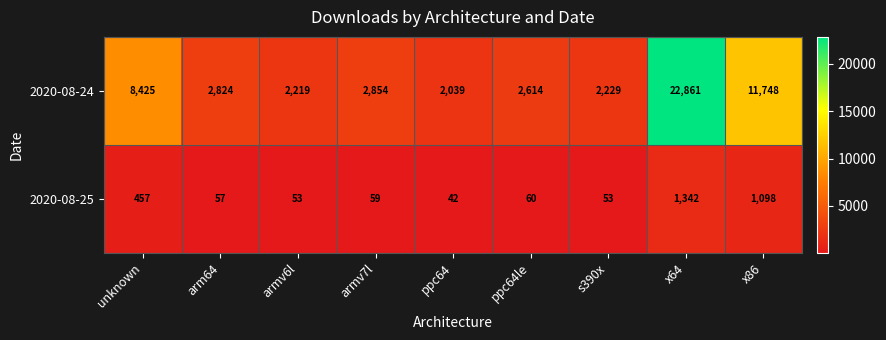

What is the minimum value shown in the chart?

42